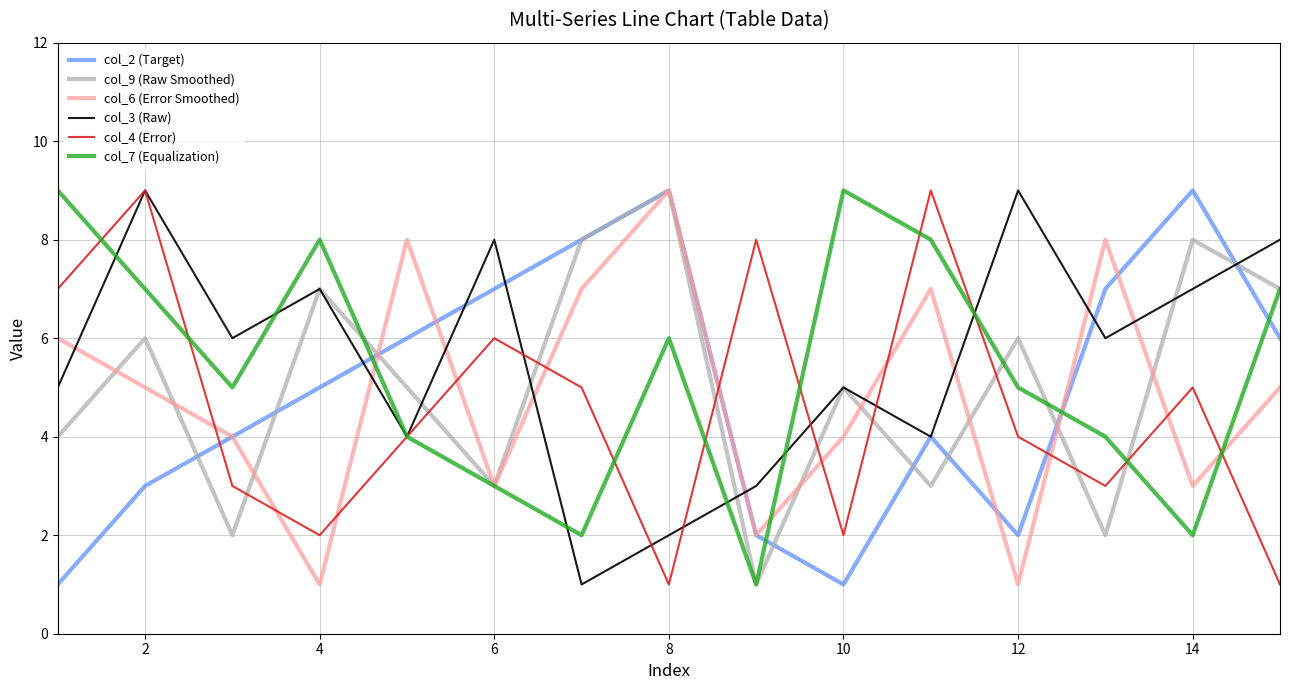

Which series ends up on top after the final intersection of col_4 (Error) and col_9 (Raw Smoothed)?

col_9 (Raw Smoothed)